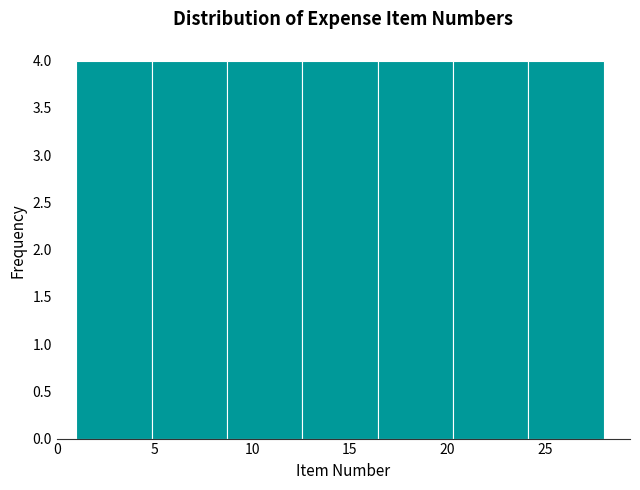

Reading left to right, transcribe this chart: for each bar, give the range it covers on the x-axis and its height. Neither the bar edges nor the heights are printed on the chart, so give them approximately, as read against the axes.

1.0 to 5.0: 4
5.0 to 8.5: 4
8.5 to 12.5: 4
12.5 to 16.5: 4
16.5 to 20.5: 4
20.5 to 24.0: 4
24.0 to 28.0: 4